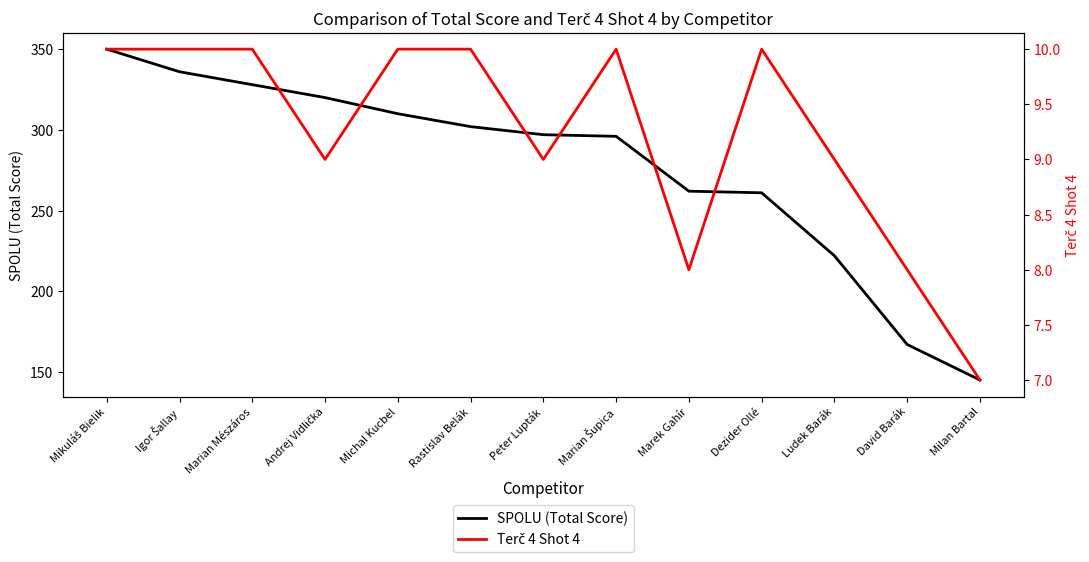

How many lines are shown in the chart?

2